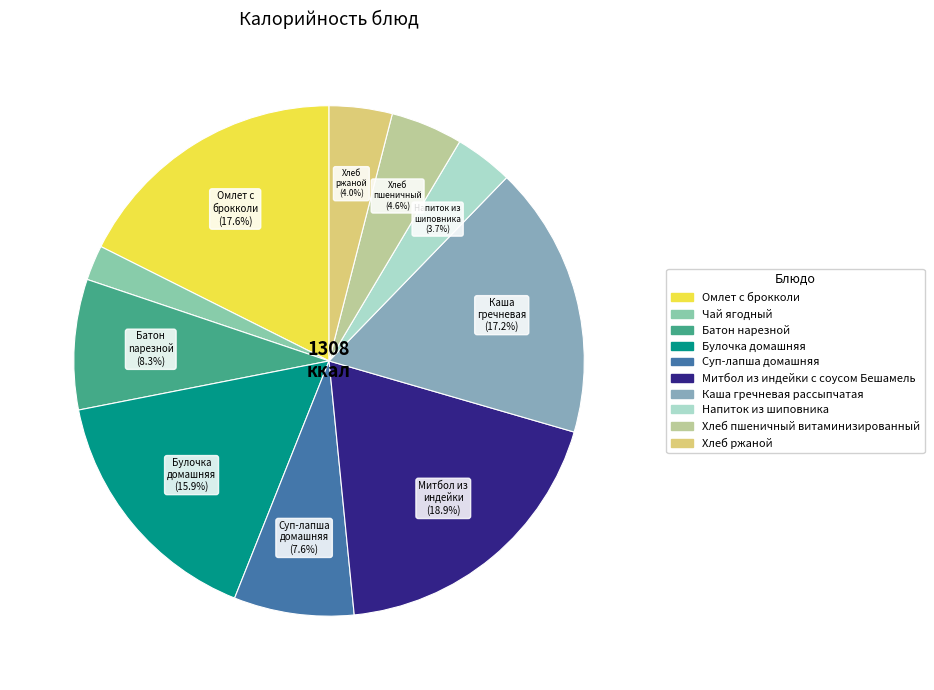

Does any single category account for the majority?

No